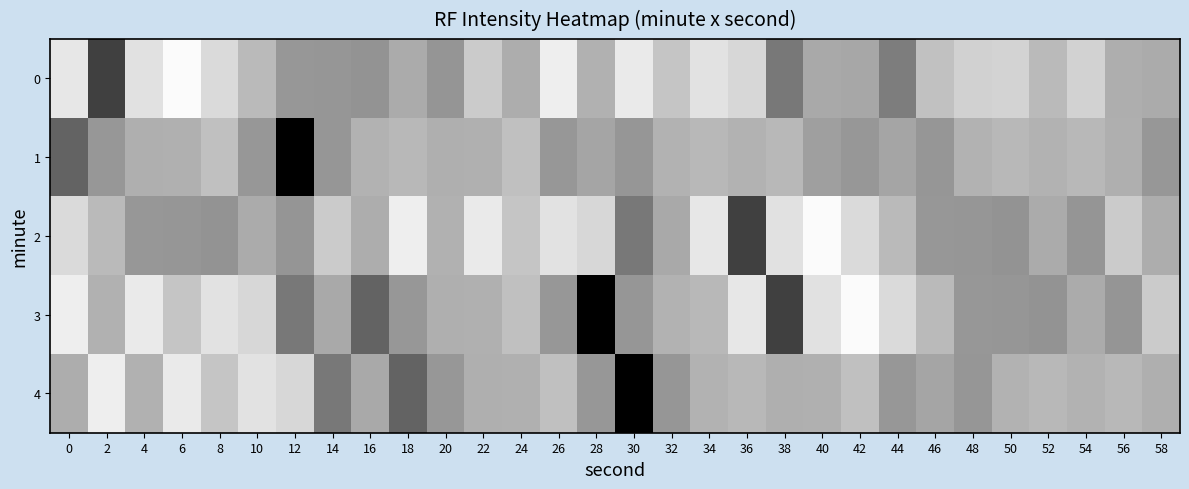

Reading left to right, list all the values displayed in this chart.

0: 0=-124.0	2=-144.2	4=-124.7	6=-121.6	8=-125.5	10=-129.4	12=-133.7	14=-133.8	16=-134.2	18=-131.2	20=-133.8	22=-127.3	24=-131.0	26=-123.1	28=-130.5	30=-123.7	32=-128.0	34=-124.6	36=-125.9	38=-137.3	40=-131.4	42=-131.7	44=-136.8	46=-128.6	48=-126.7	50=-126.4	52=-129.4	54=-126.6	56=-130.9	58=-131.2
1: 0=-139.9	2=-133.6	4=-130.7	6=-130.6	8=-128.7	10=-133.6	12=-151.9	14=-133.8	16=-130.4	18=-129.6	20=-130.7	22=-130.6	24=-128.7	26=-133.6	28=-131.9	30=-133.8	32=-130.4	34=-129.6	36=-130.4	38=-129.6	40=-132.7	42=-133.6	44=-131.9	46=-133.8	48=-130.4	50=-129.6	52=-130.4	54=-129.6	56=-130.7	58=-133.6
2: 0=-125.5	2=-129.4	4=-133.7	6=-133.8	8=-134.2	10=-131.2	12=-133.8	14=-127.3	16=-131.0	18=-123.1	20=-130.5	22=-123.7	24=-128.0	26=-124.6	28=-125.9	30=-137.3	32=-131.4	34=-124.0	36=-144.2	38=-124.7	40=-121.6	42=-125.5	44=-129.4	46=-133.7	48=-133.8	50=-134.2	52=-131.2	54=-133.8	56=-127.3	58=-131.0
3: 0=-123.1	2=-130.5	4=-123.7	6=-128.0	8=-124.6	10=-125.9	12=-137.3	14=-131.4	16=-139.9	18=-133.6	20=-130.7	22=-130.6	24=-128.7	26=-133.6	28=-151.9	30=-133.8	32=-130.4	34=-129.6	36=-124.0	38=-144.2	40=-124.7	42=-121.6	44=-125.5	46=-129.4	48=-133.7	50=-133.8	52=-134.2	54=-131.2	56=-133.8	58=-127.3
4: 0=-131.0	2=-123.1	4=-130.5	6=-123.7	8=-128.0	10=-124.6	12=-125.9	14=-137.3	16=-131.4	18=-139.9	20=-133.6	22=-130.7	24=-130.6	26=-128.7	28=-133.6	30=-151.9	32=-133.8	34=-130.4	36=-129.6	38=-130.7	40=-130.6	42=-128.7	44=-133.6	46=-131.9	48=-133.8	50=-130.4	52=-129.6	54=-130.4	56=-129.6	58=-130.7